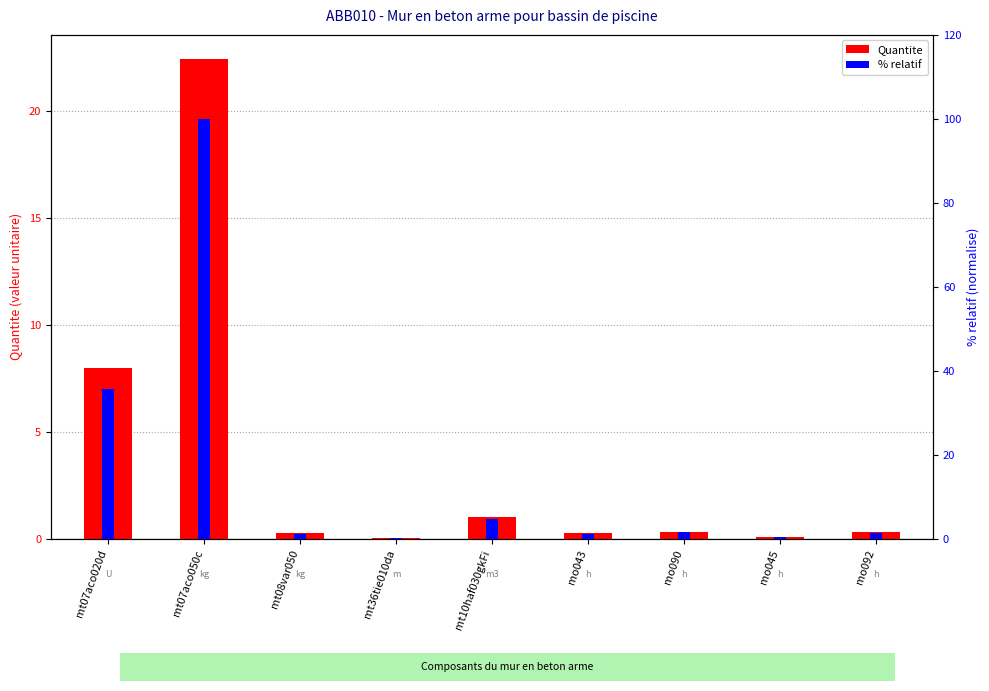

At how many categories does at least one series exceed 48?

1